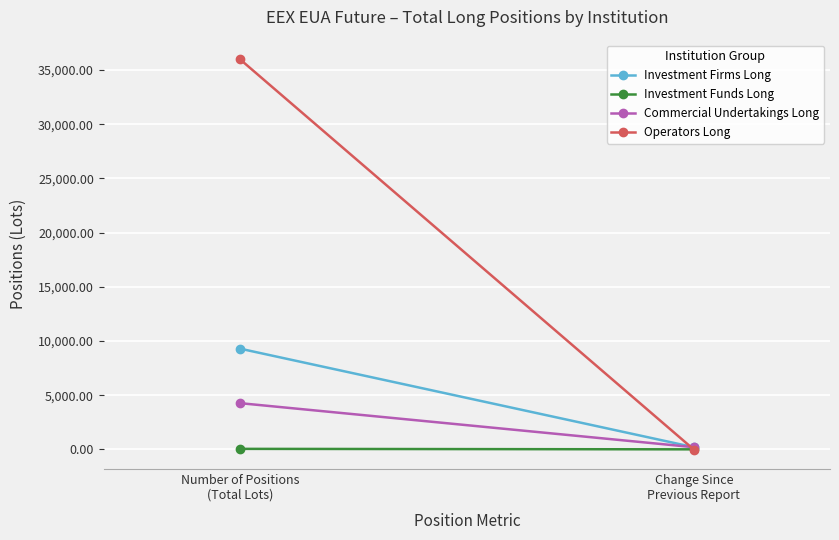

Between Change Since
Previous Report and Number of Positions
(Total Lots), which is larger?

Number of Positions
(Total Lots)